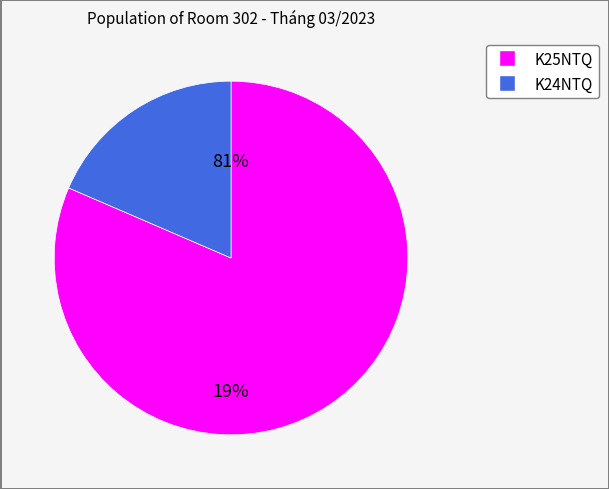

What is the largest slice in the pie chart?

K25NTQ